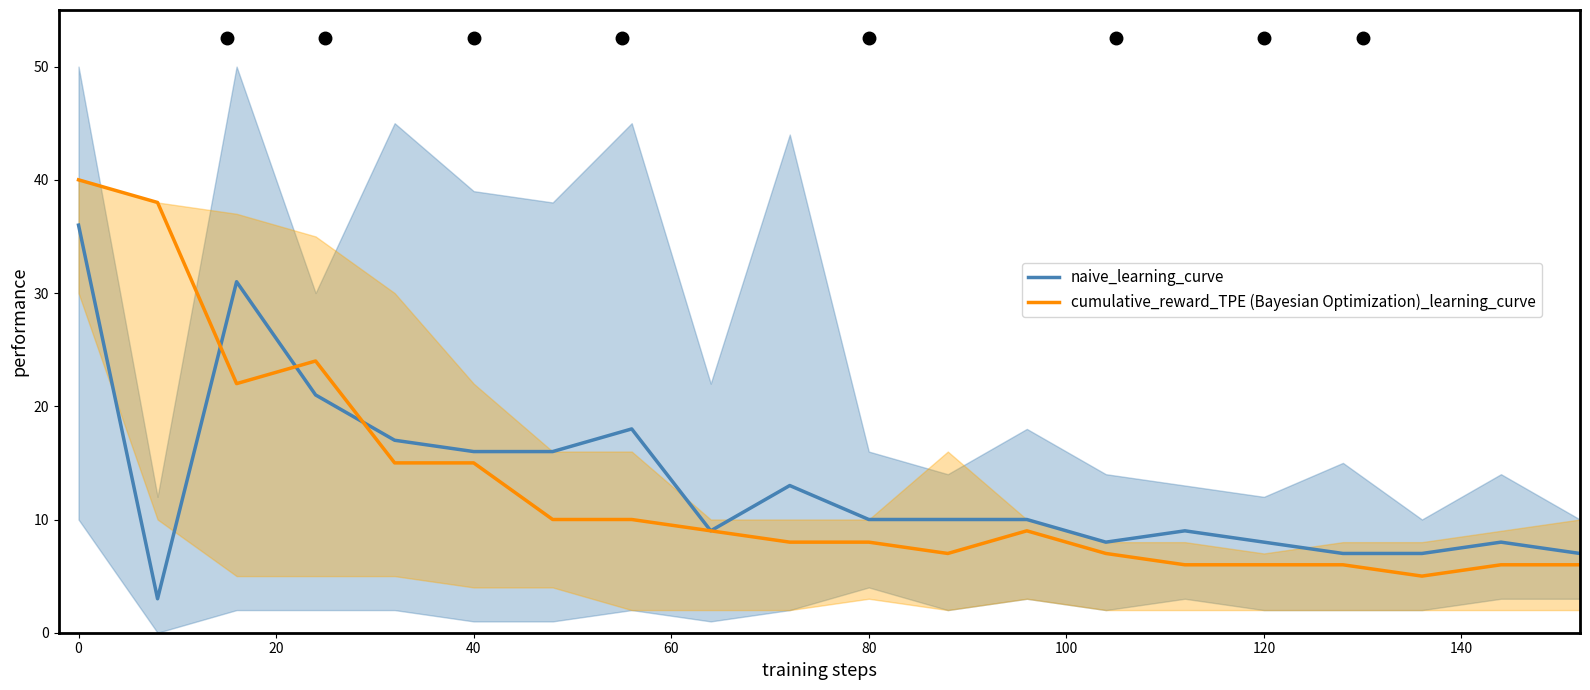

How many data points does each series have?

20